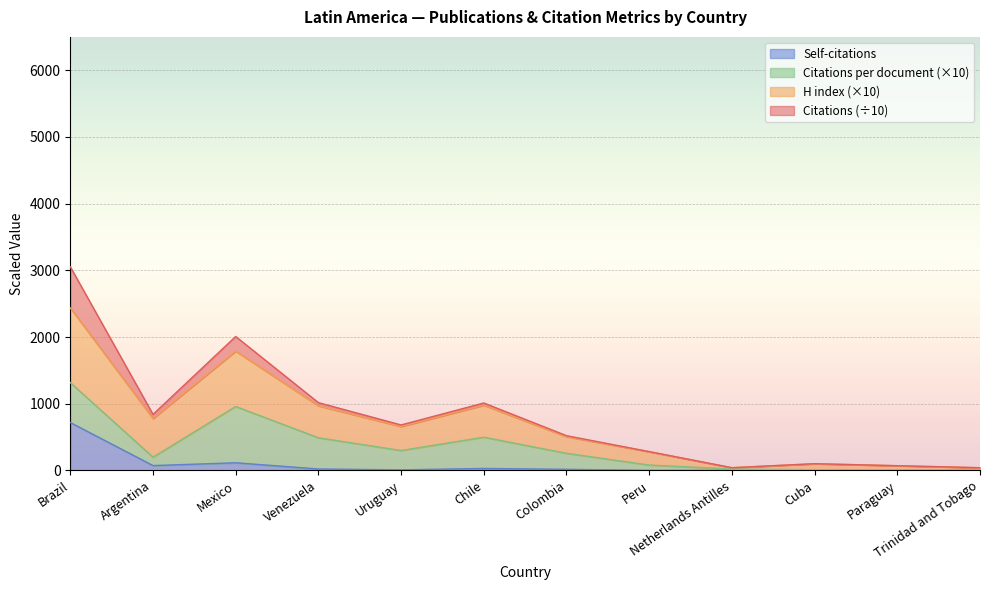

The H index series shows 40.0 at Trinidad and Tobago. True or false?

True